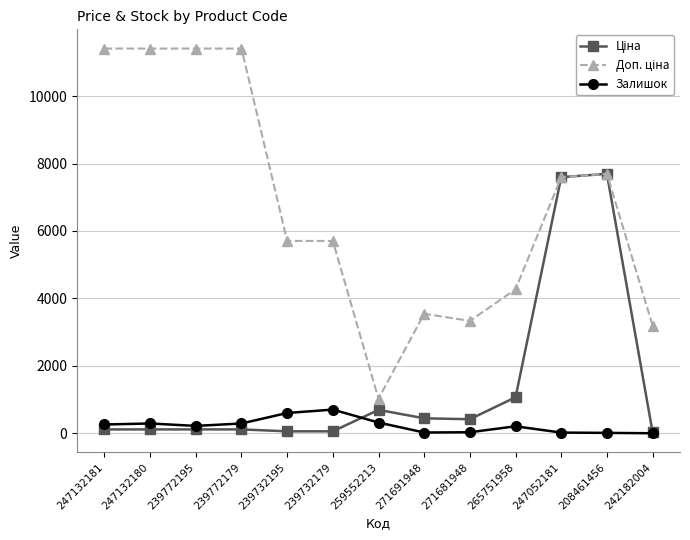

In Залишок, how many points are higher than both neighbors (excluding endpoints)?

3